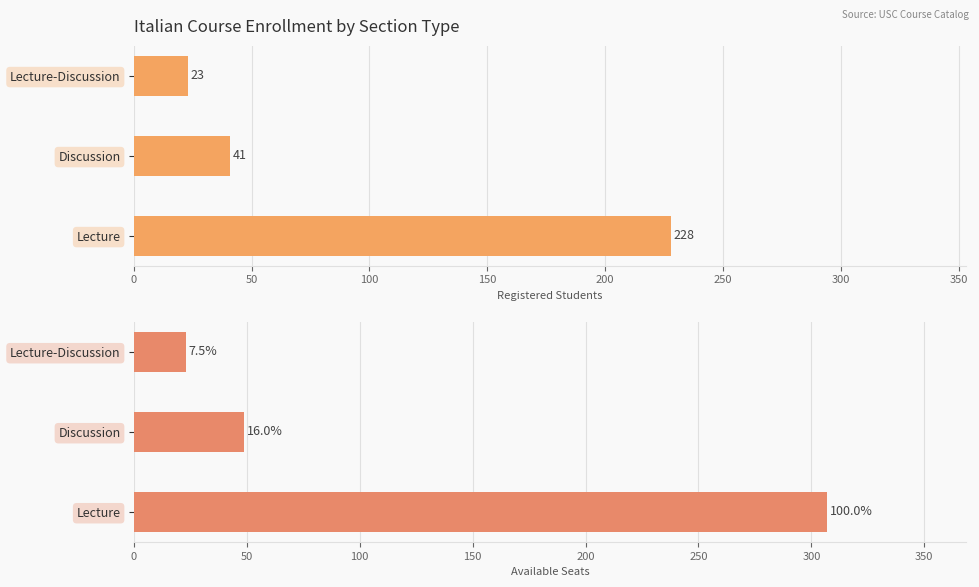

How many data points does each series have?

3